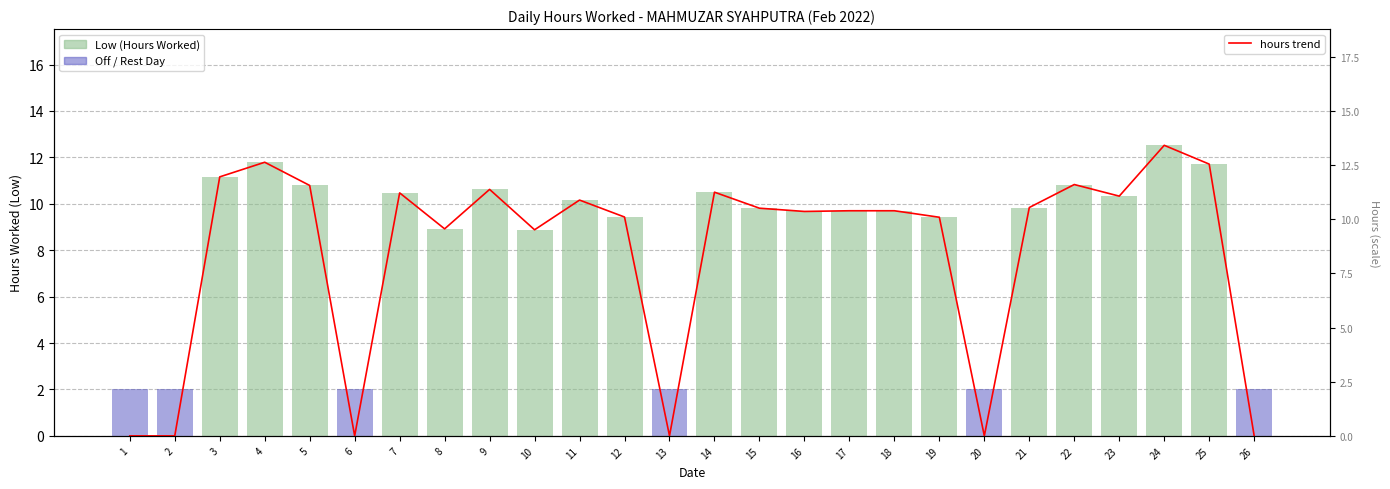

Which category has the lowest value in the hours trend series?

1